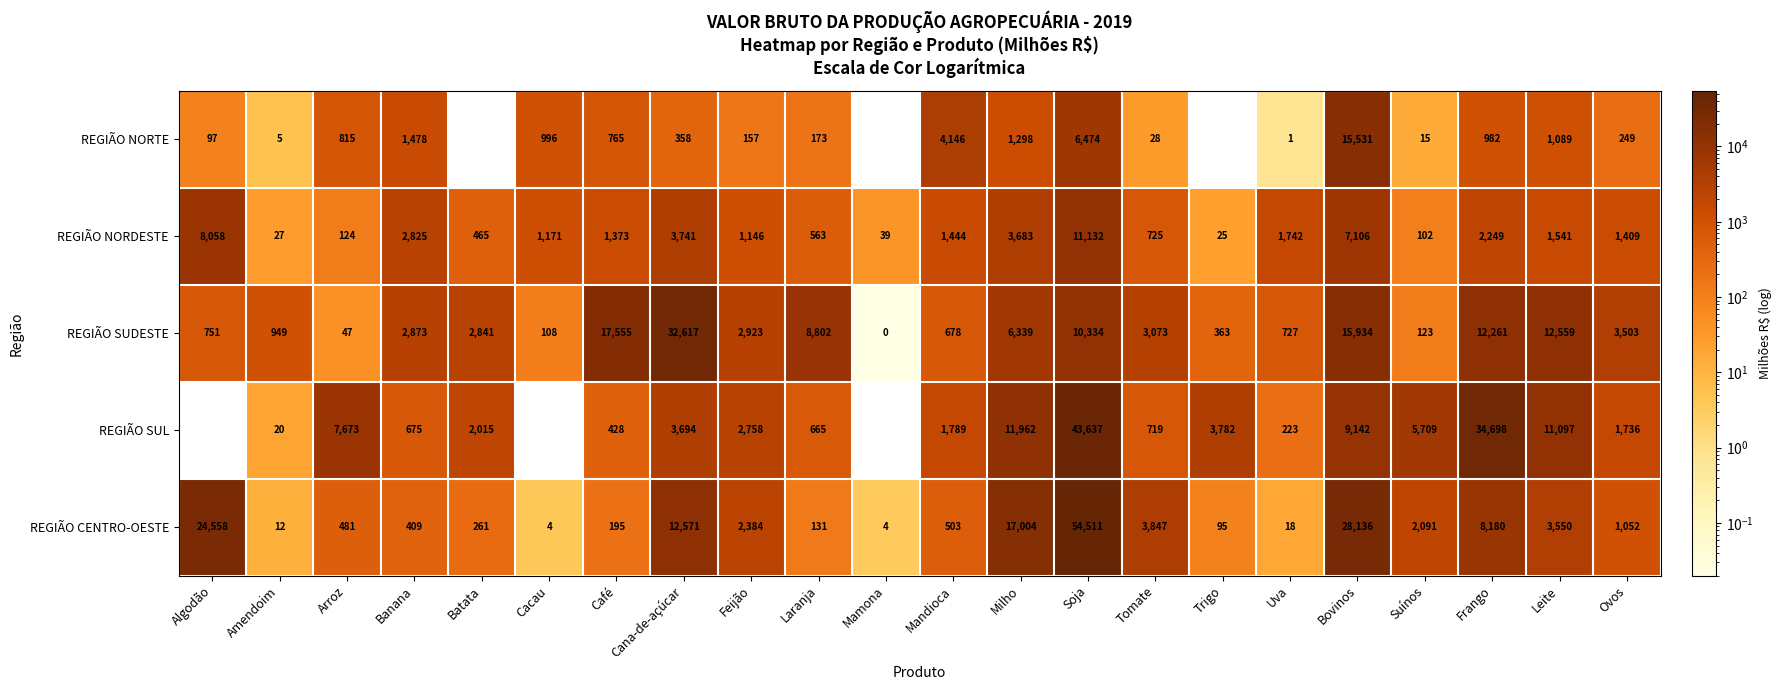

Between Mandioca and Milho, which series saw the biggest shift?

REGIÃO CENTRO-OESTE